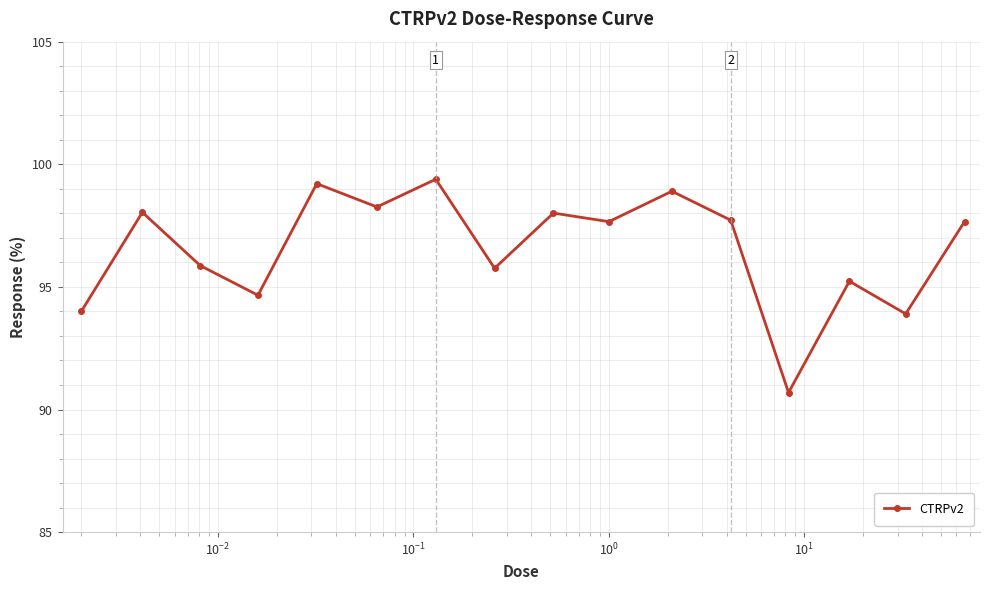

Reading left to right, transcribe all the data shown in this chart.

94.0	98.0	95.9	94.7	99.2	98.3	99.4	95.8	98.0	97.7	98.9	97.7	90.7	95.2	93.9	97.7